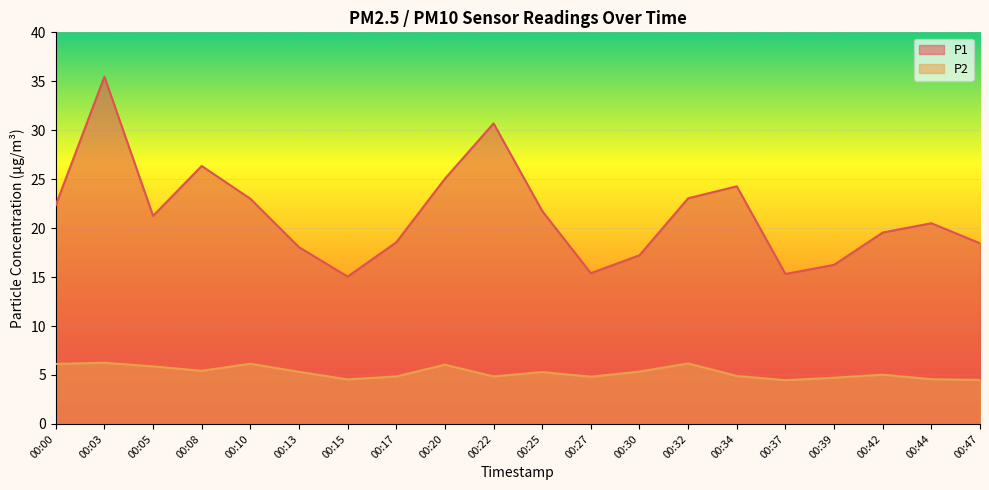

What is the sum of the P1 values at 00:03 and 00:42?

55.0